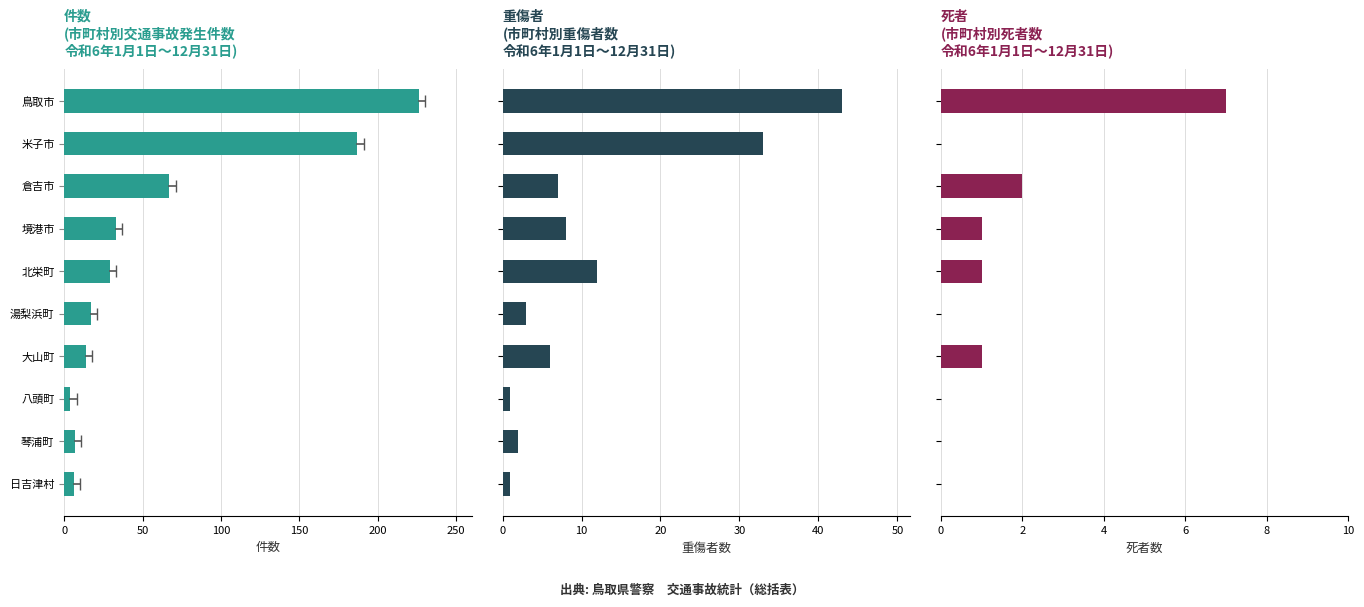

Rank the series by their maximum value, from highest to lowest.

件数, 重傷, 死者